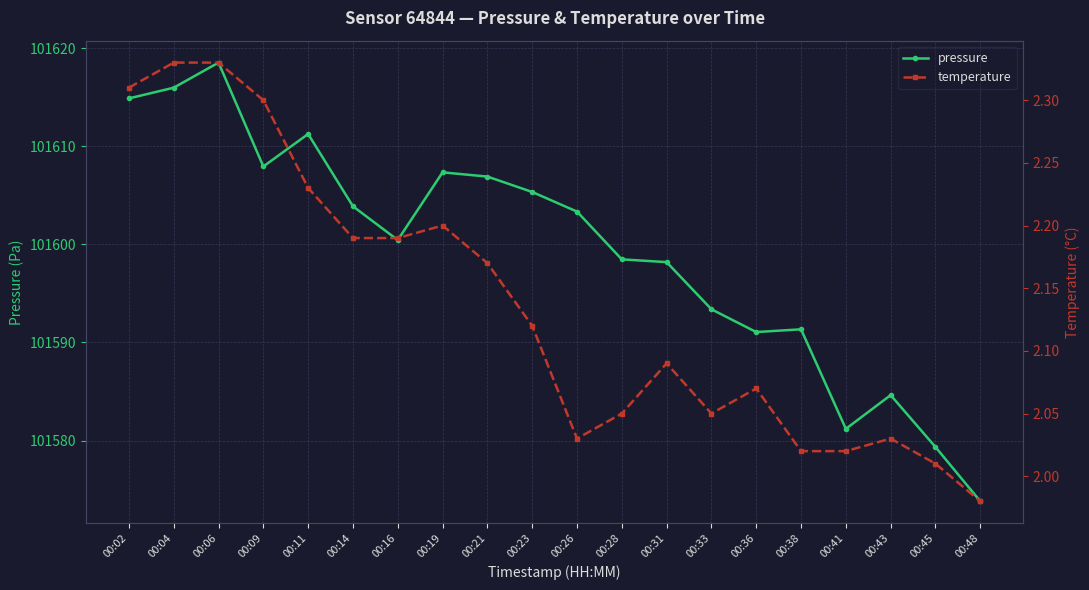

At which category is the sum across all series the highest?

00:06